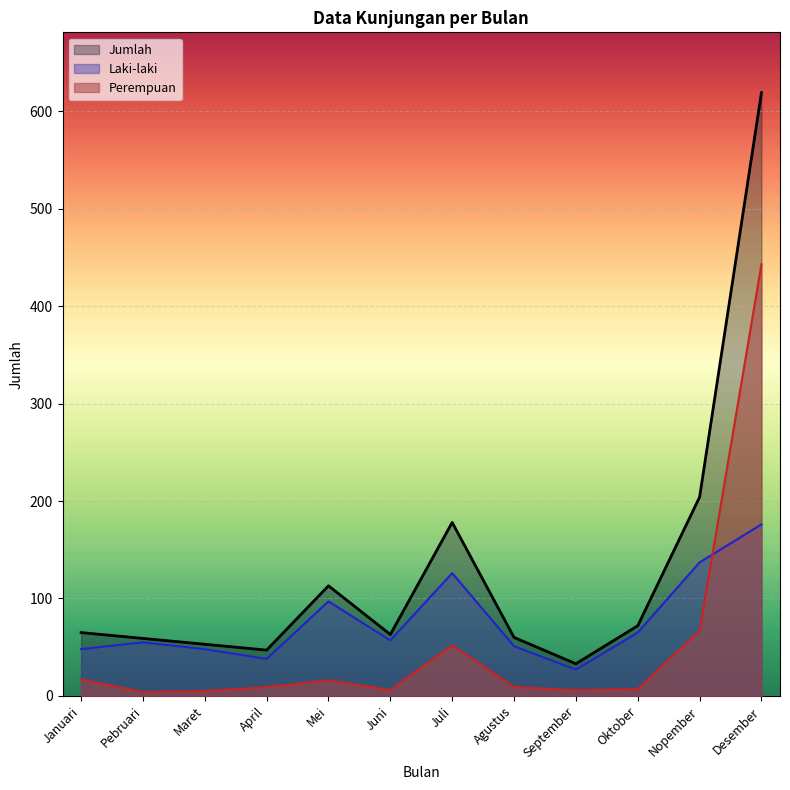

True or false: Perempuan and Jumlah intersect in this chart.

False